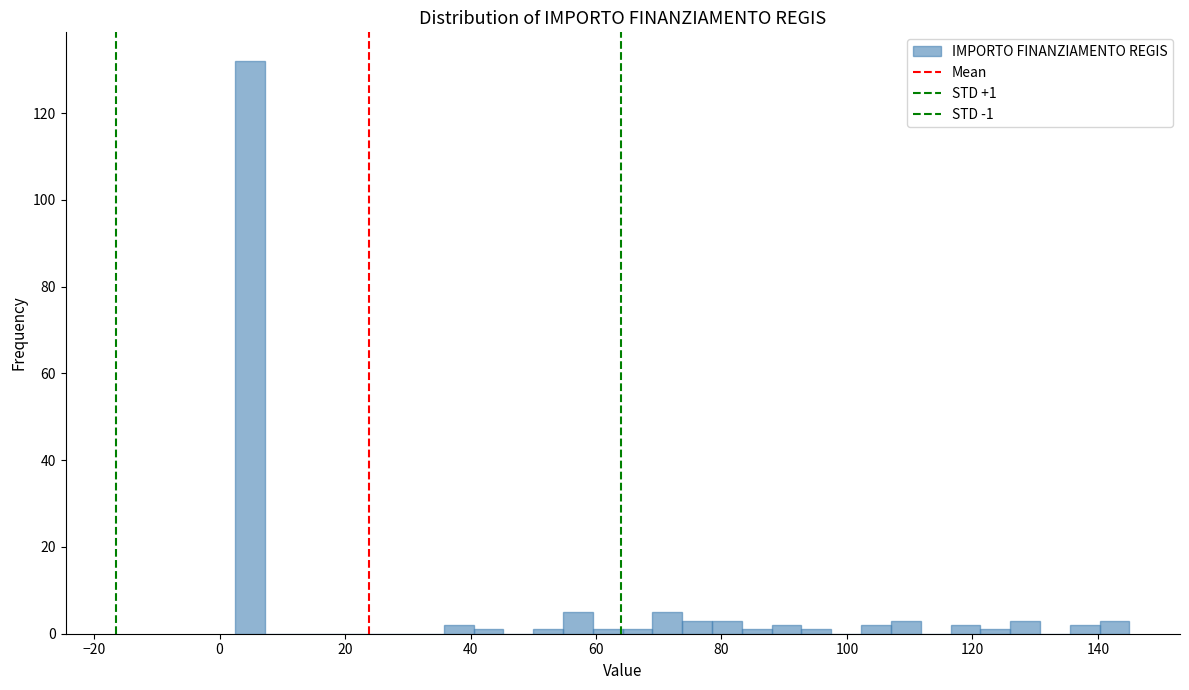

Read against the x-axis, roughly where is the centre of the tallest bar?

4